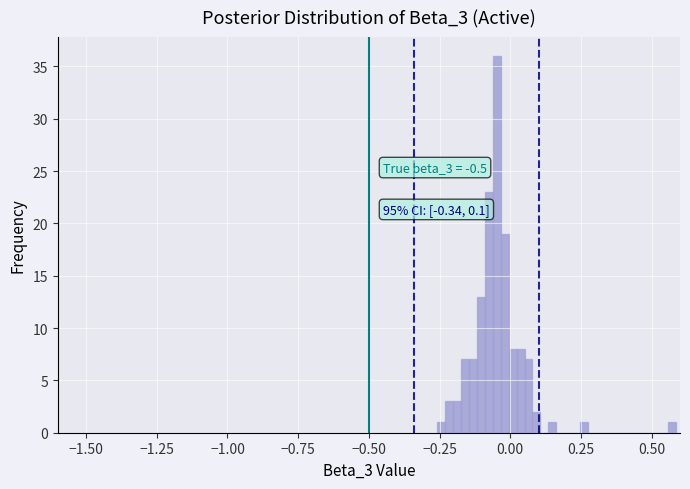

Read against the x-axis, roughly where is the centre of the tallest bar?

-0.05